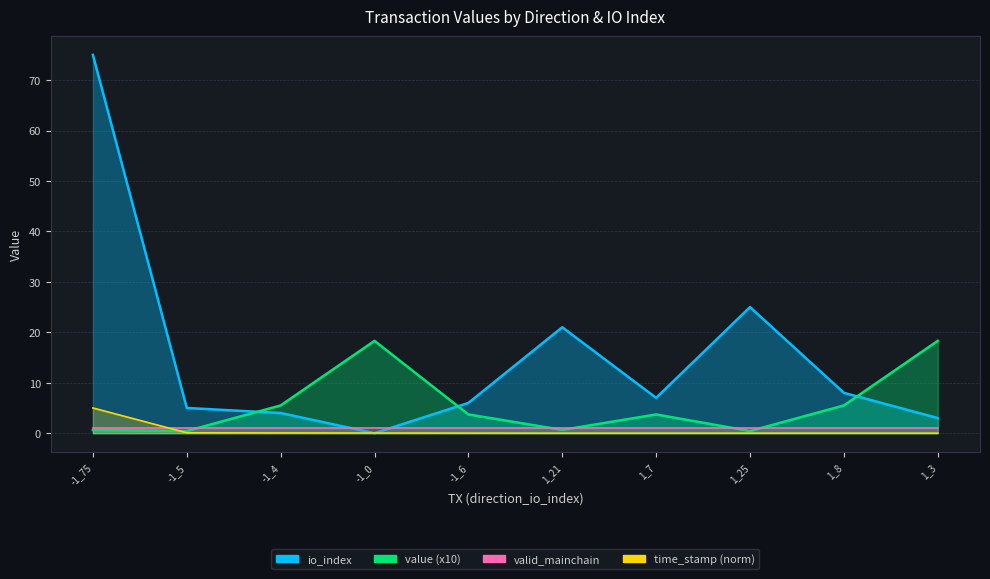

How many interior local peaks does the value series have?

2